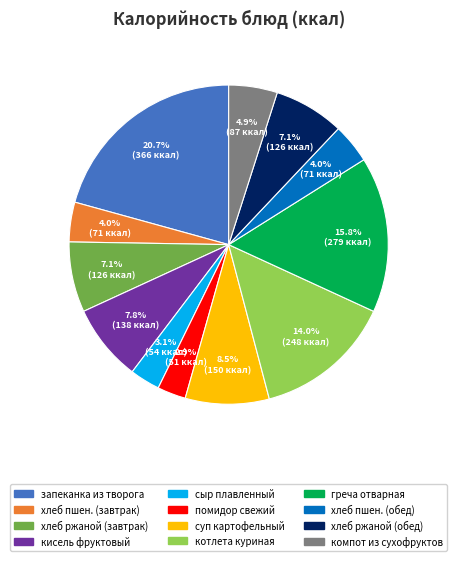

To the nearest percent, what is the difference between the хлеб ржаной (обед) and компот из сухофруктов slice percentages?

2%